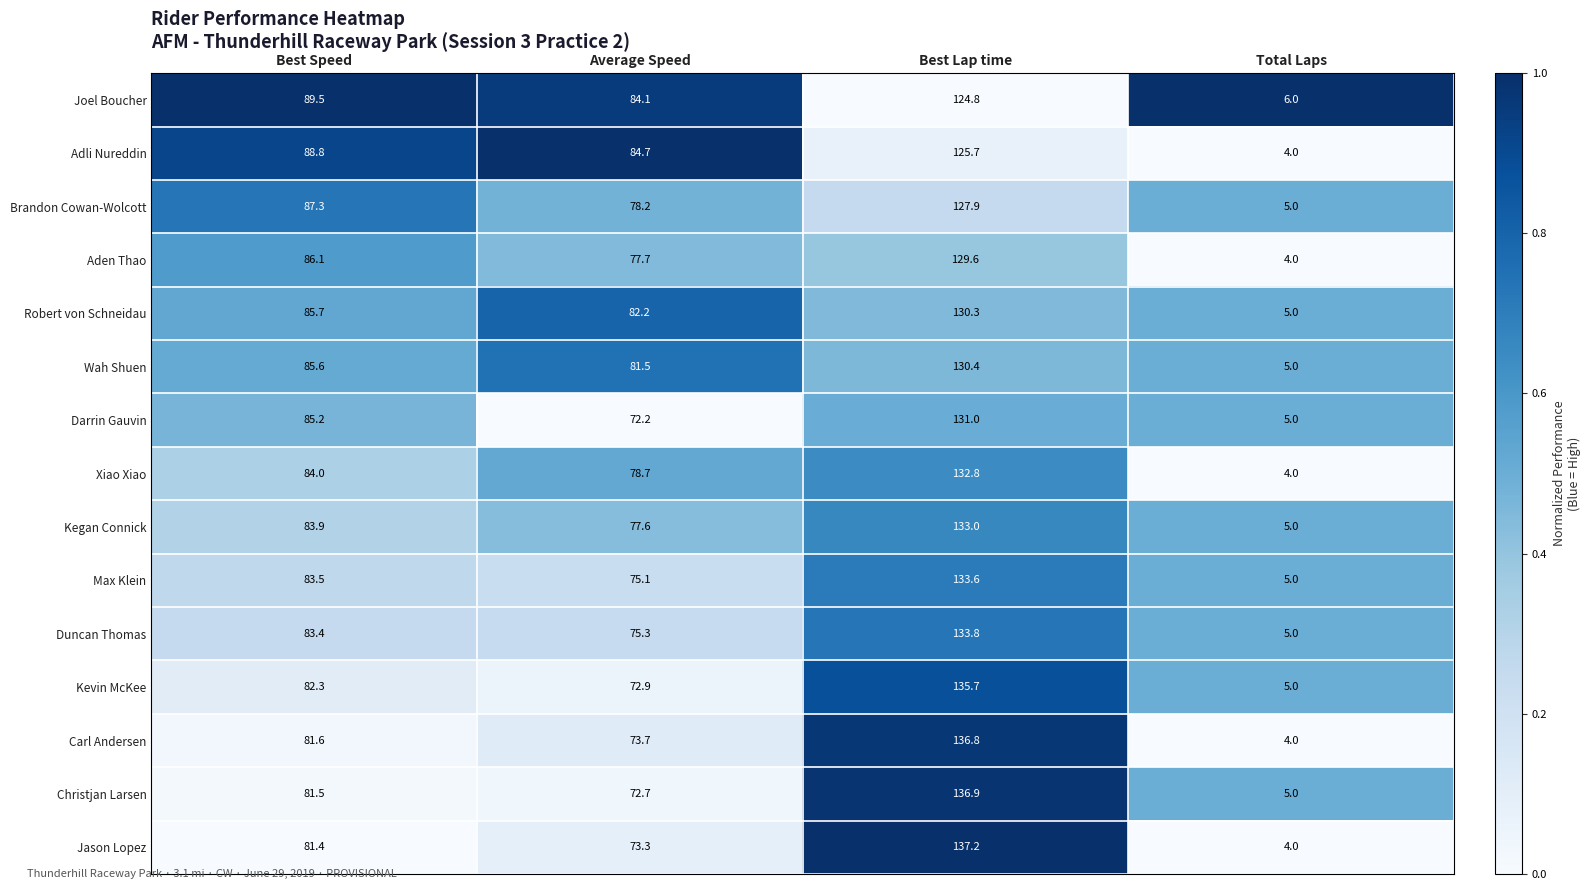

Is the value of Joel Boucher at Best Lap time greater than the value of Kevin McKee at Best Lap time?

No